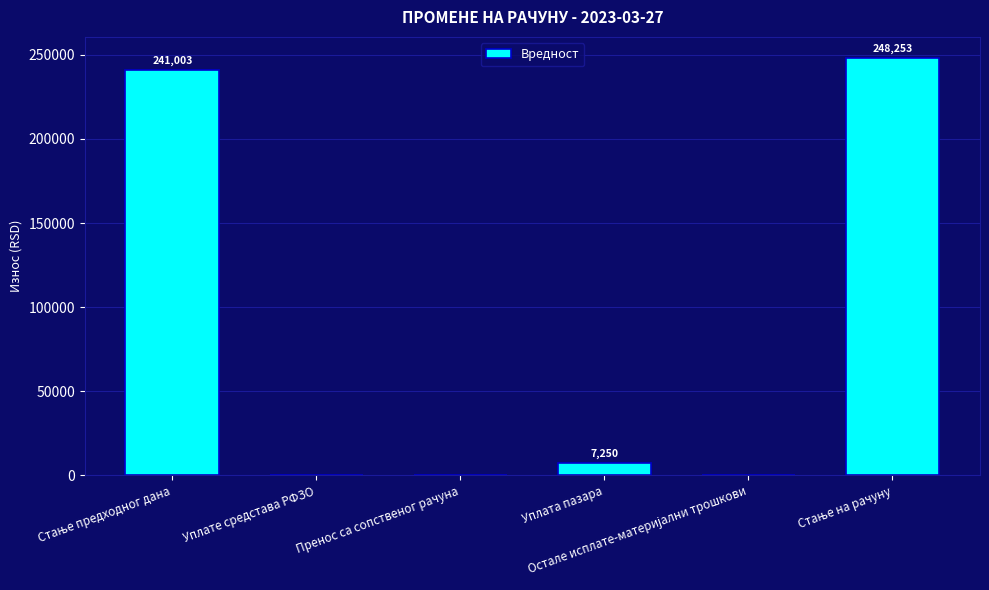

The chart shows a value of -100459.4 at Пренос са сопственог рачуна. True or false?

False